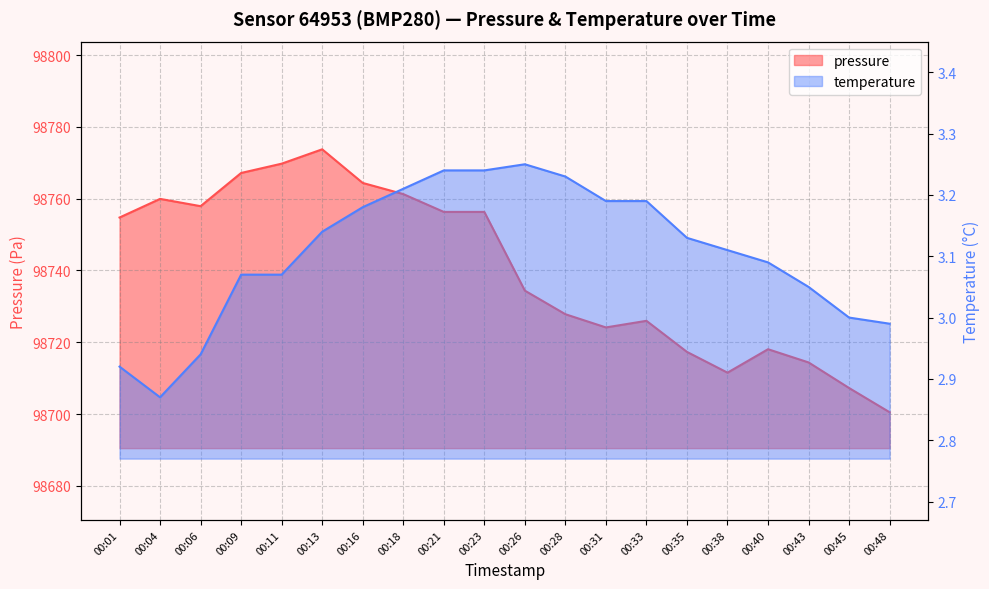

List the series in order of their overall mean, highest first.

pressure, temperature